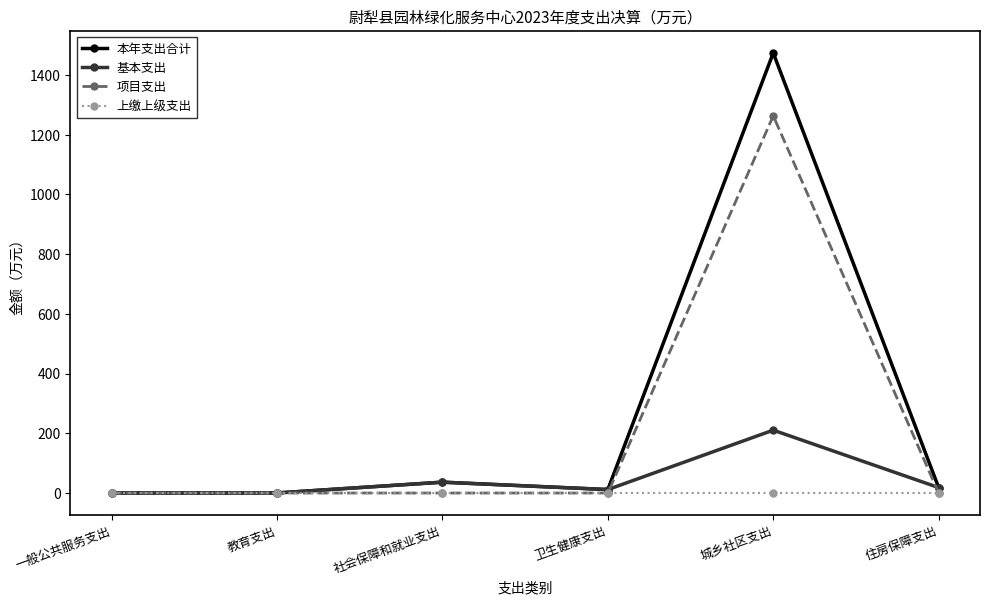

What is the difference between the maximum and minimum values in the 本年支出合计 series?

1474.0